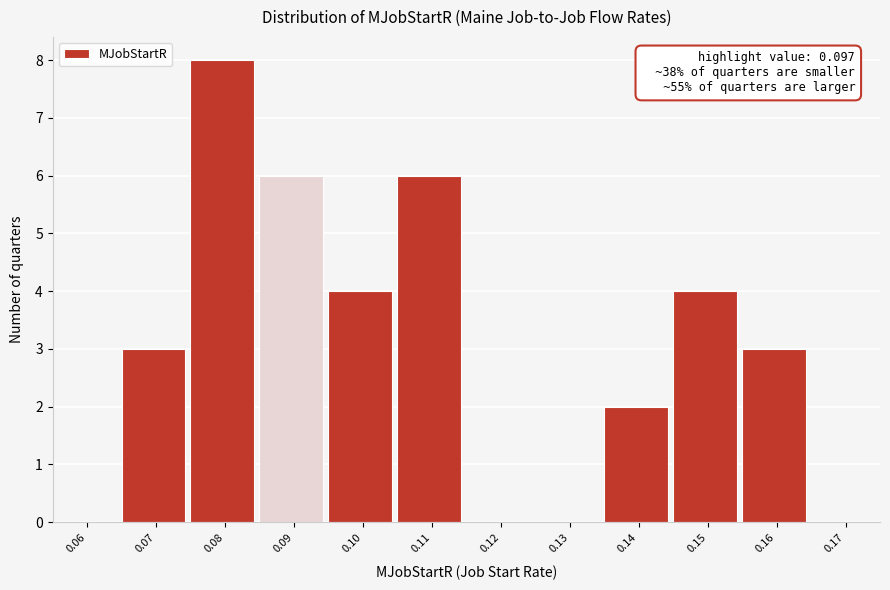

Reading left to right, extract all data points from this chart.

0.06=0	0.07=3	0.08=8	0.09=6	0.10=4	0.11=6	0.12=0	0.13=0	0.14=2	0.15=4	0.16=3	0.17=0